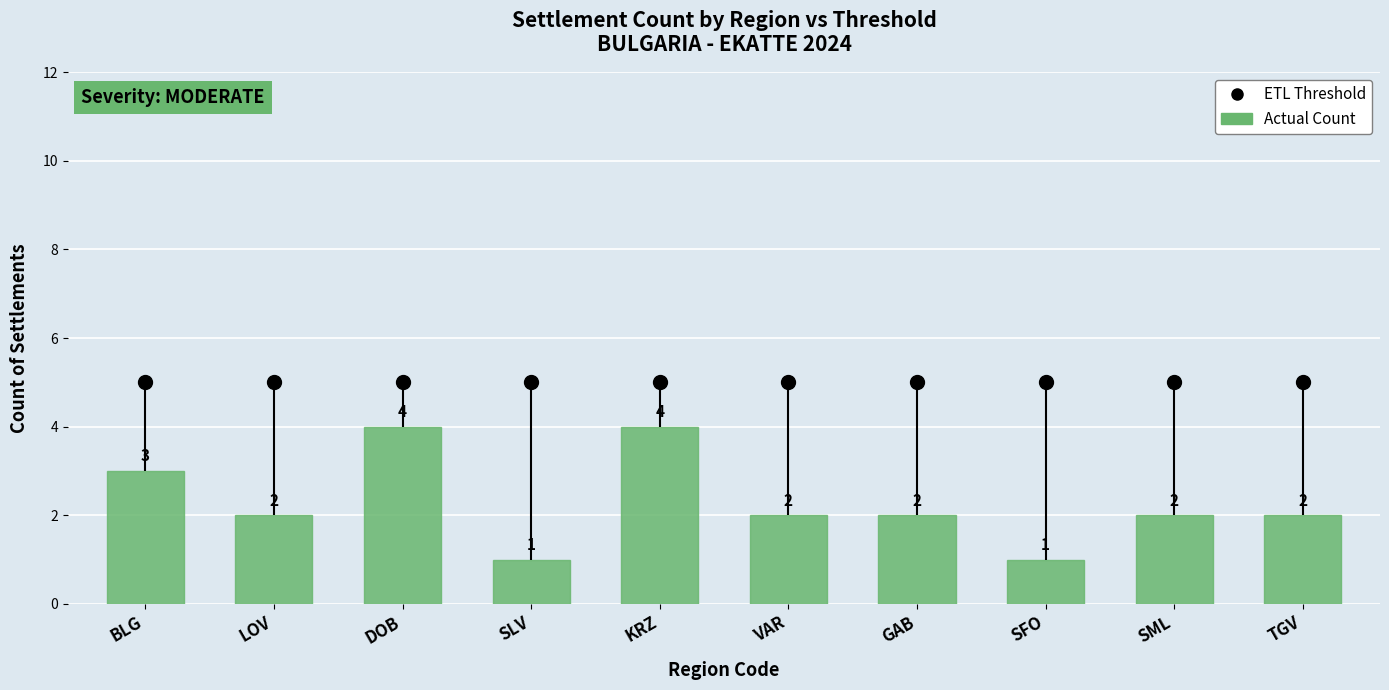

What is the approximate value of ETL Threshold at SFO?

5